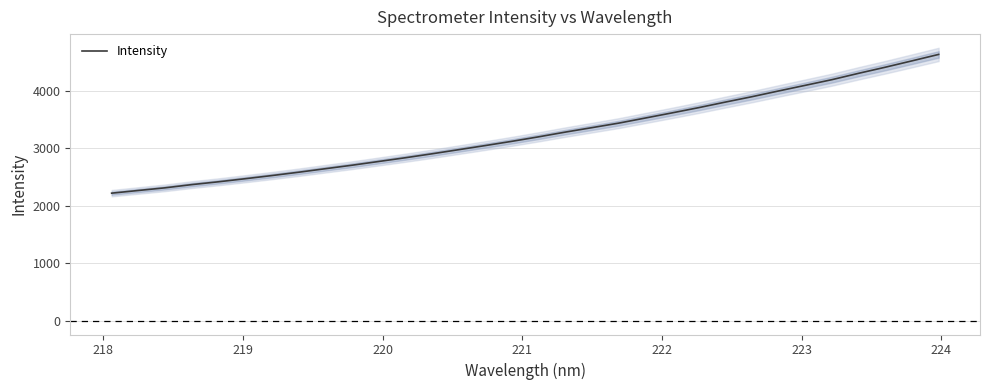

What is the value of the 6th point from the left?

2469.2